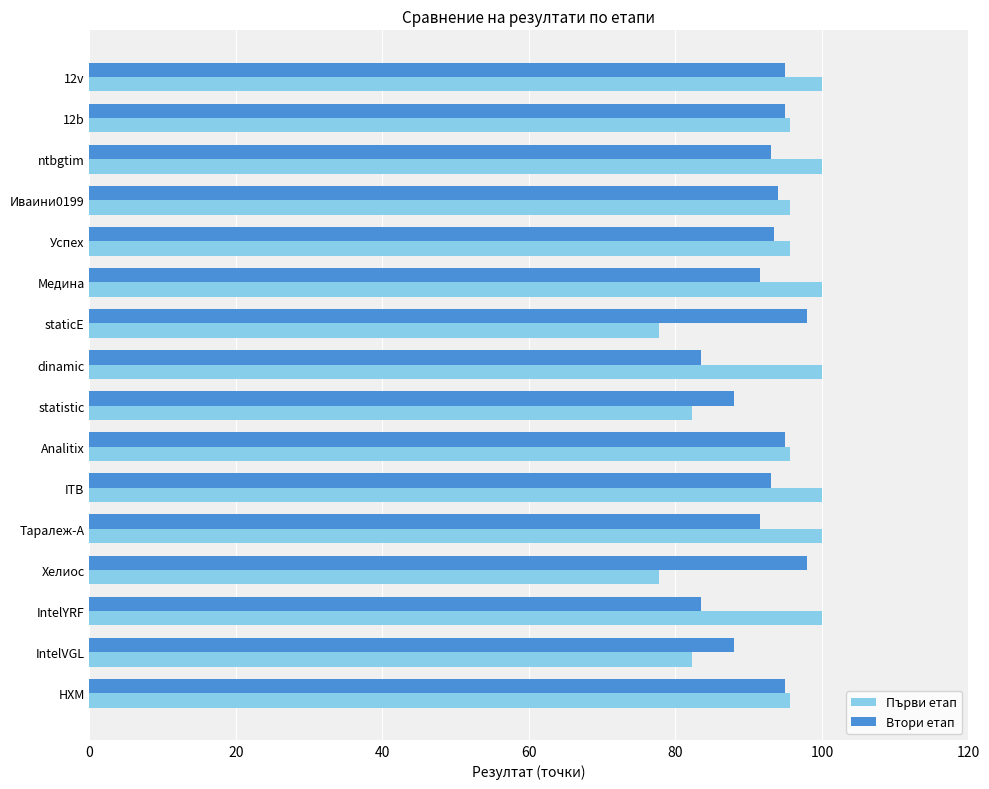

Rank the series by their average value, from lowest to highest.

Втори етап, Първи етап